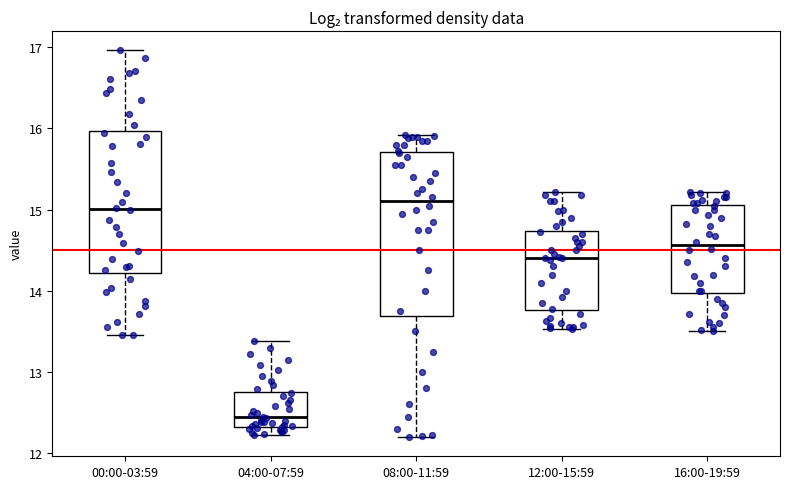

Where does the median line of the box for 08:00-11:59 sit on the y-axis? The values are not printed on the chart, so give them approximately, as read against the axis.

15.1